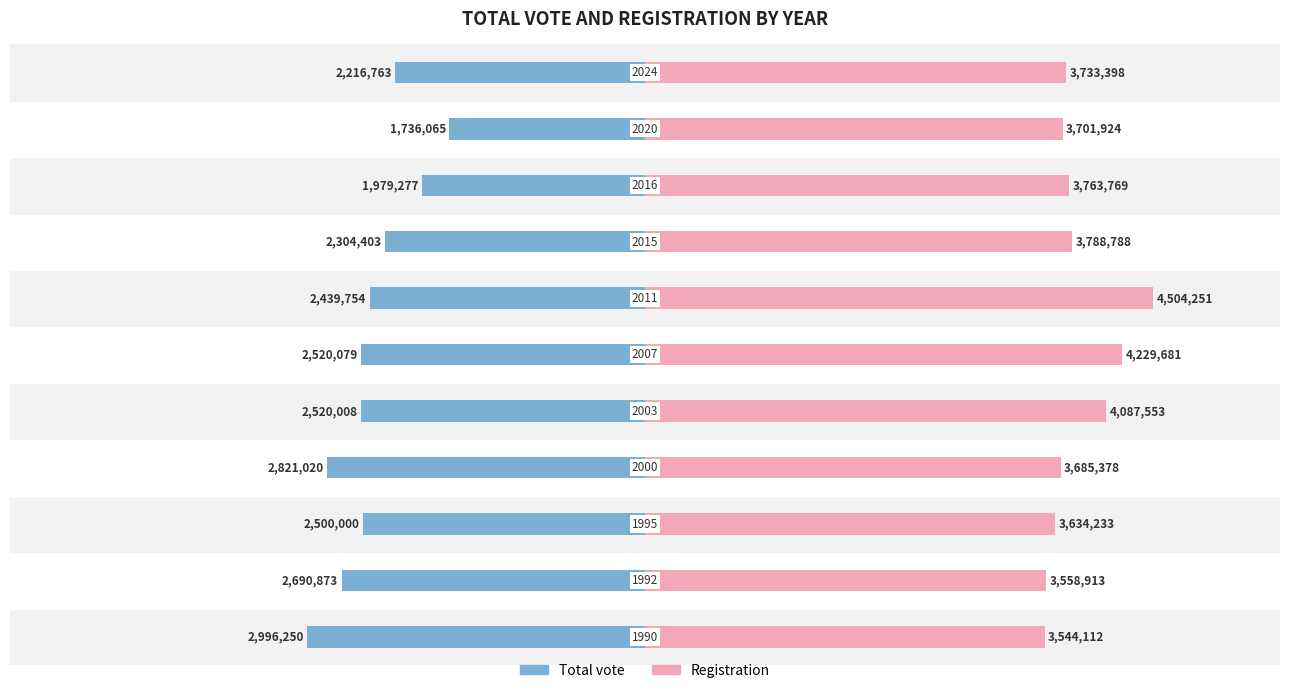

What is the value of the Total vote bar at the 10th from the left?

-1736065